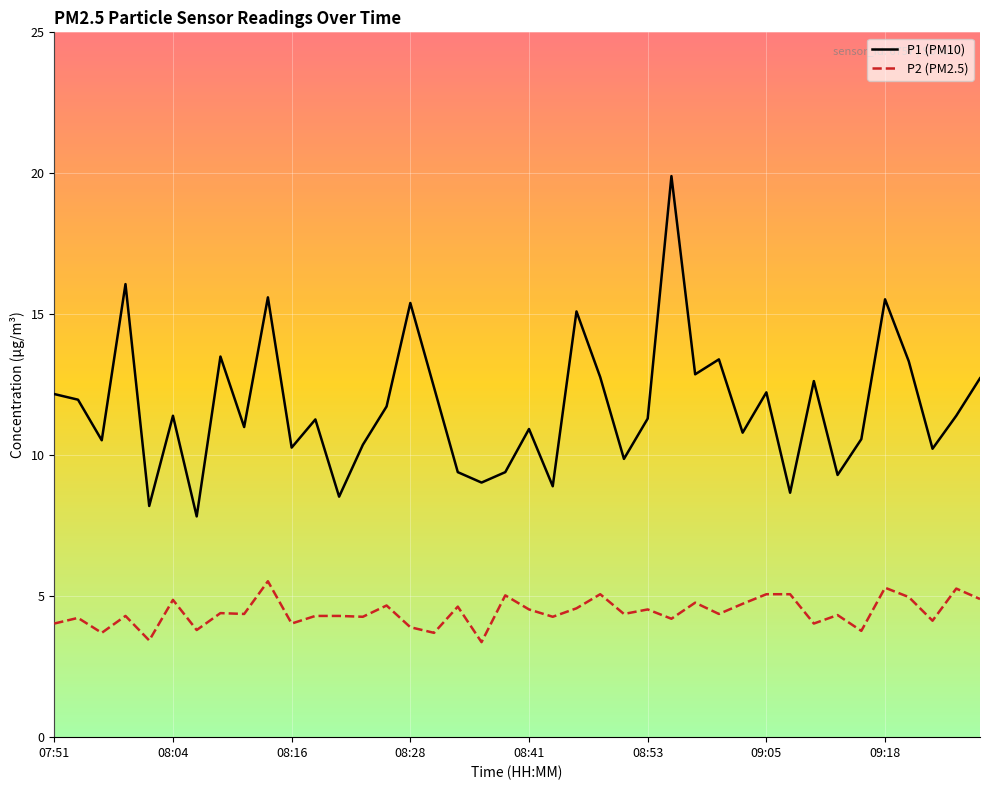

What is the difference between the maximum and minimum values in the P1 (PM10) series?

12.1